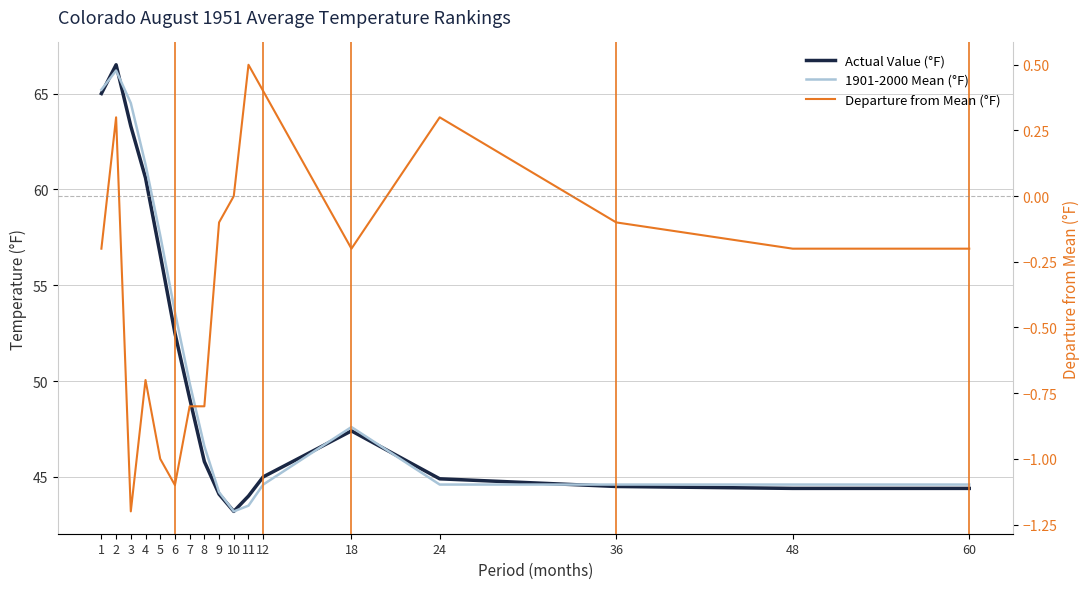

What is the sum of all Actual Value (°F) values?

861.3